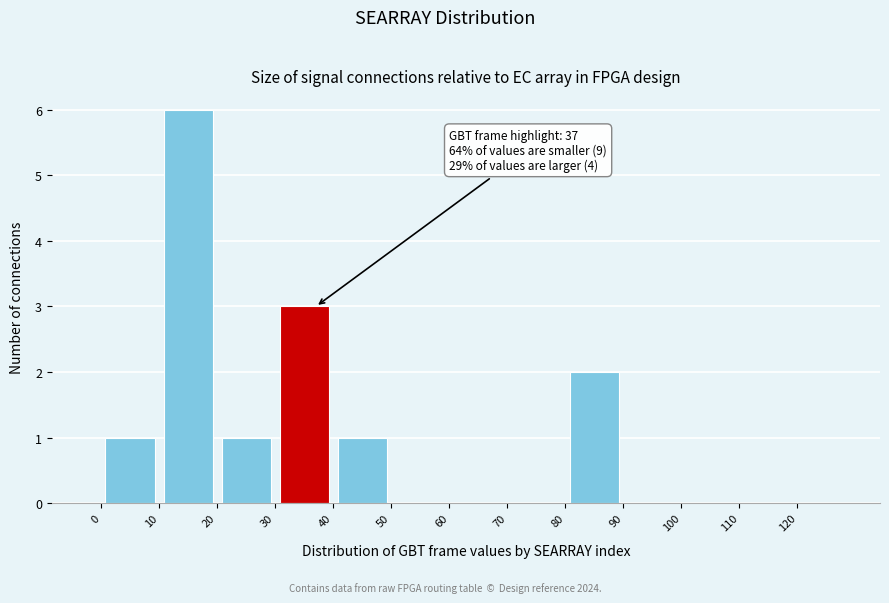

Over which range of the x-axis is the bar tallest?

10 to 20